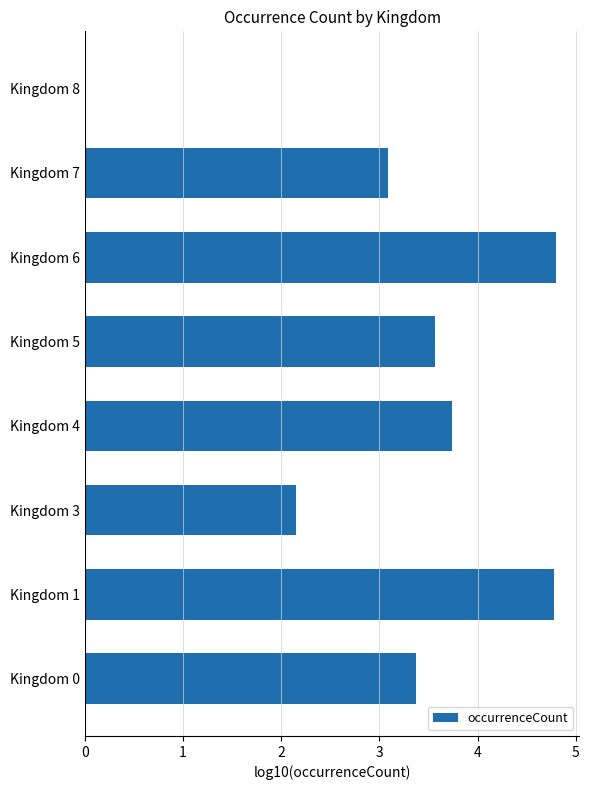

The chart shows a value of 5.2 at Kingdom 7. True or false?

False